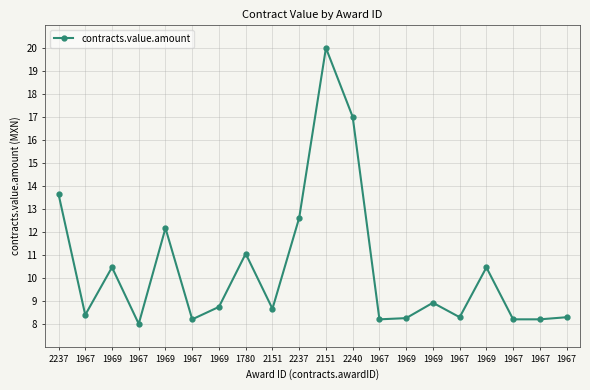

What is the change in value from 2237 to 1969?

-3.2